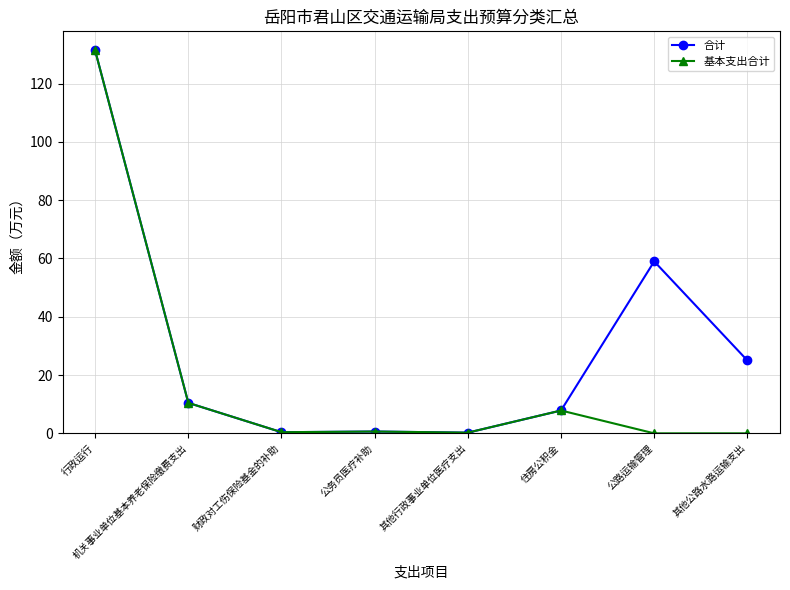

What is the label of the 4th point from the left?

公务员医疗补助